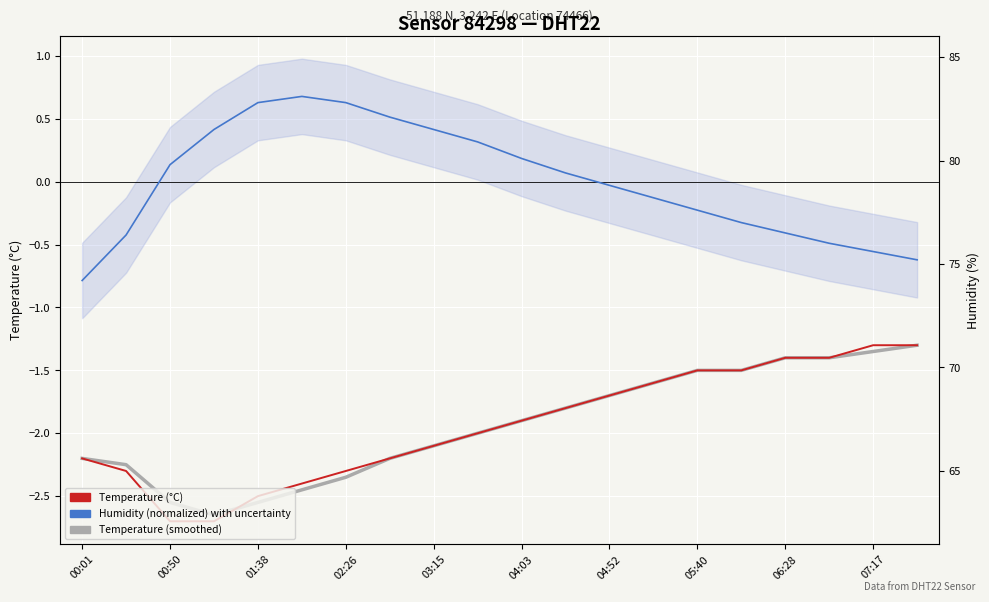

Is it true that Temperature (°C) equals -1.4 at 17?

True